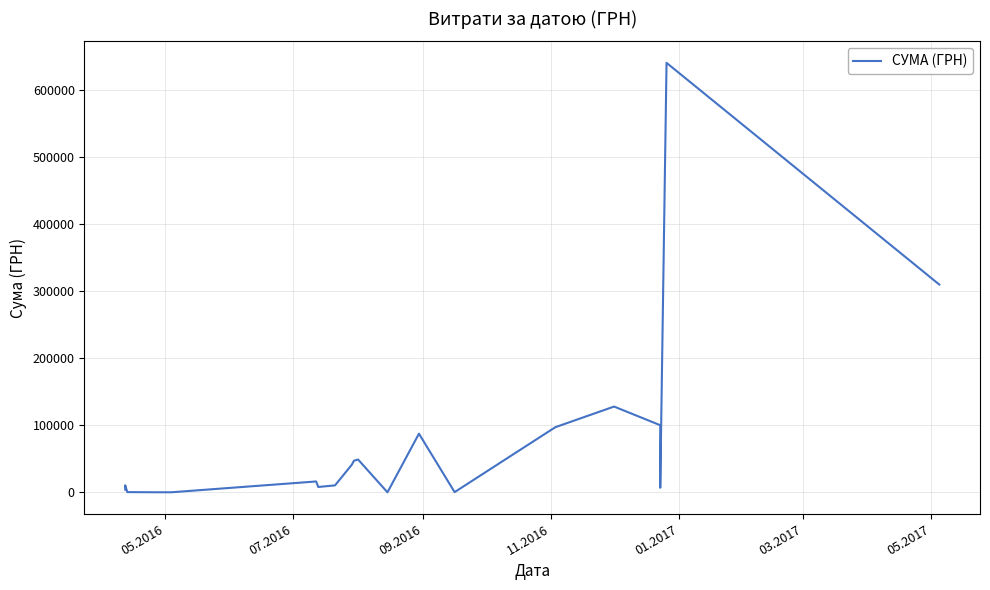

True or false: there are more than 1 points higher than both neighbors.

True